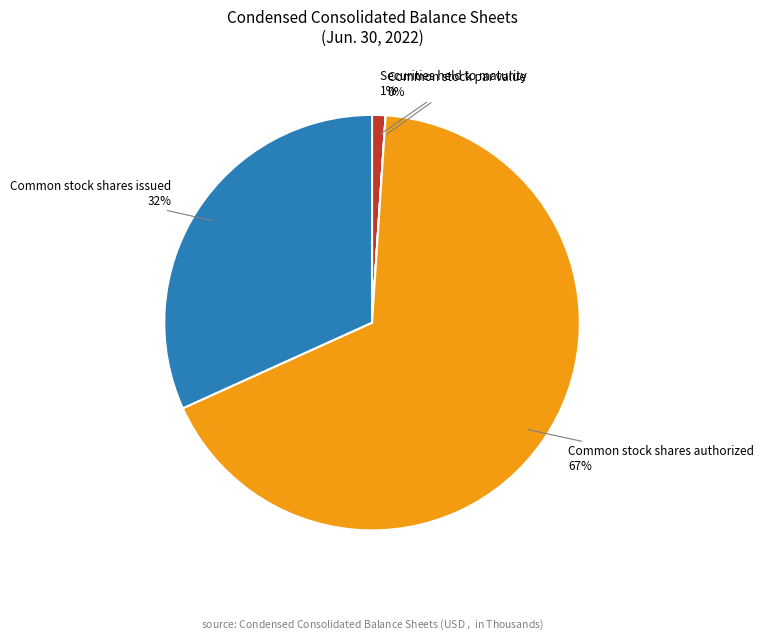

The Common stock shares issued slice represents 32% of the pie. True or false?

True